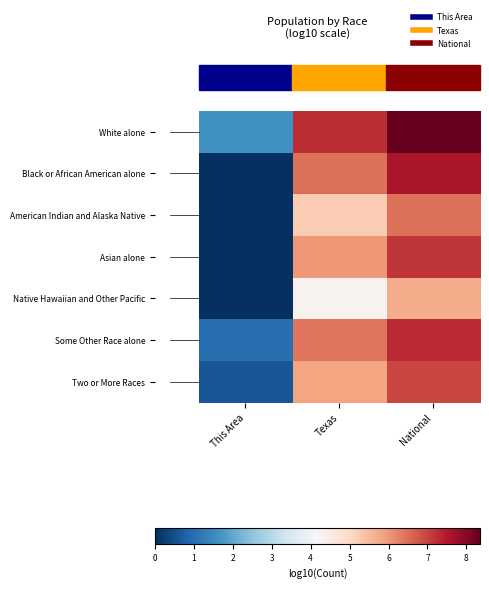

Which has a higher value, National or This Area?

National